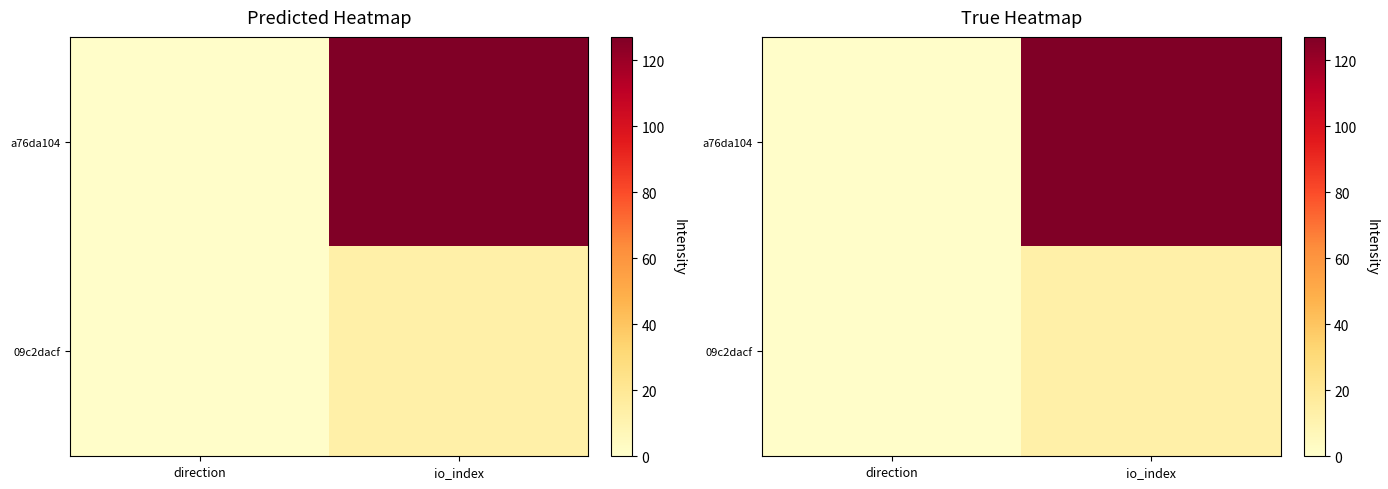

What is the approximate value of 09c2dacf at io_index?

13